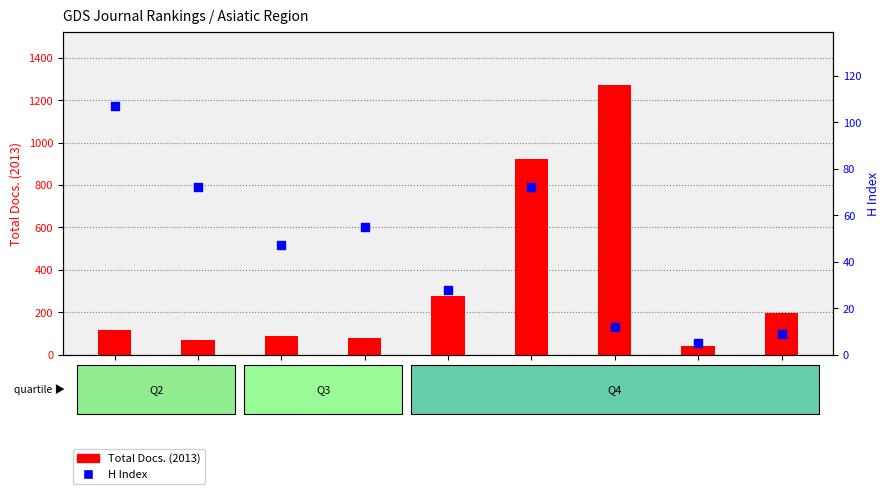

At which category is the sum across all series the highest?

Rank 7